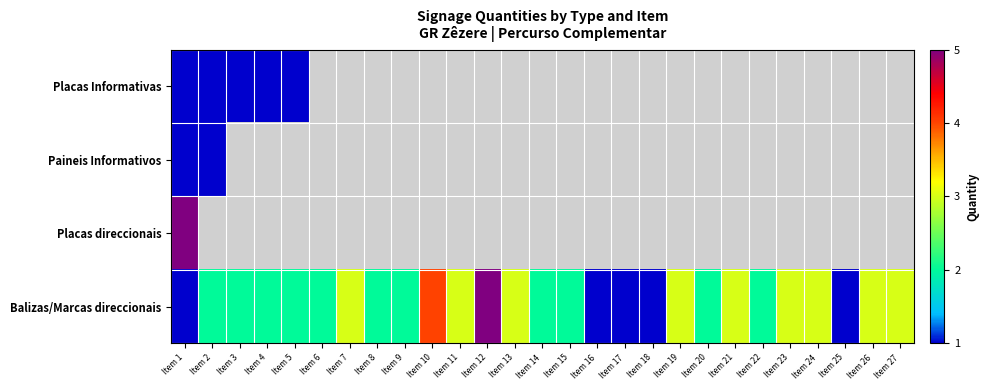

How many data points in Balizas/Marcas direccionais are less than 2?

5